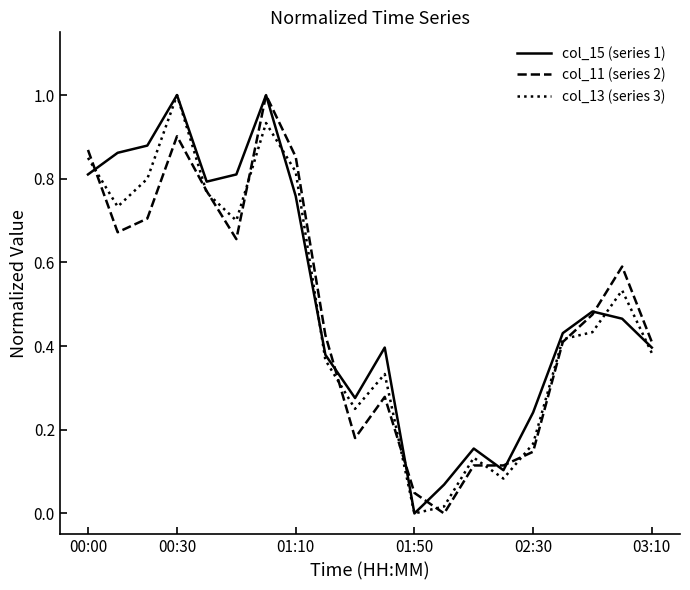

What is the maximum value for col_11 (series 2)?

1.0